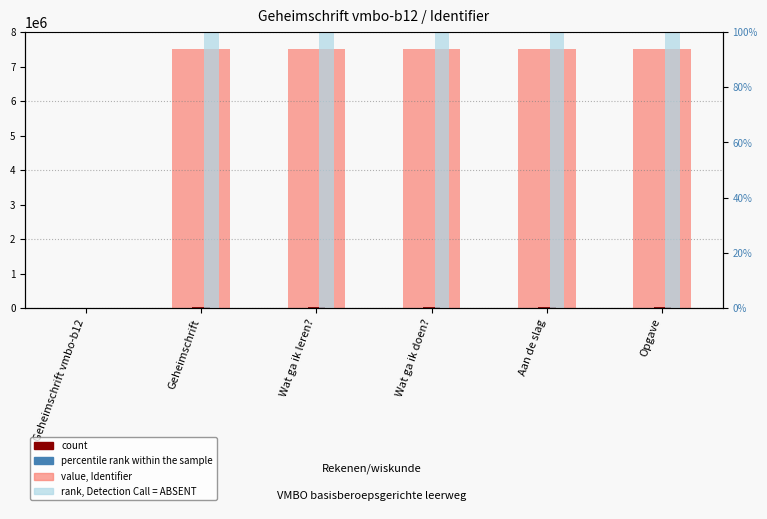

What is the difference between the maximum and minimum values in the value, Identifier series?

7505743.0